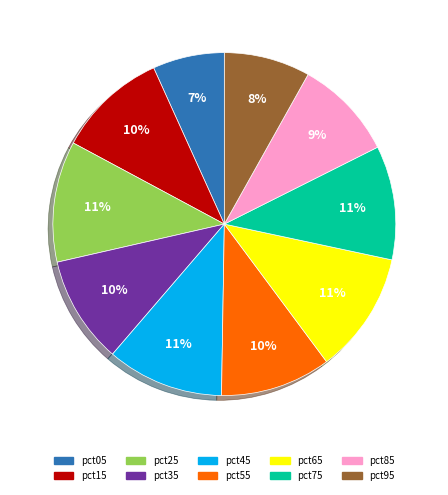

To the nearest percent, what portion does pct15 represent?

10%